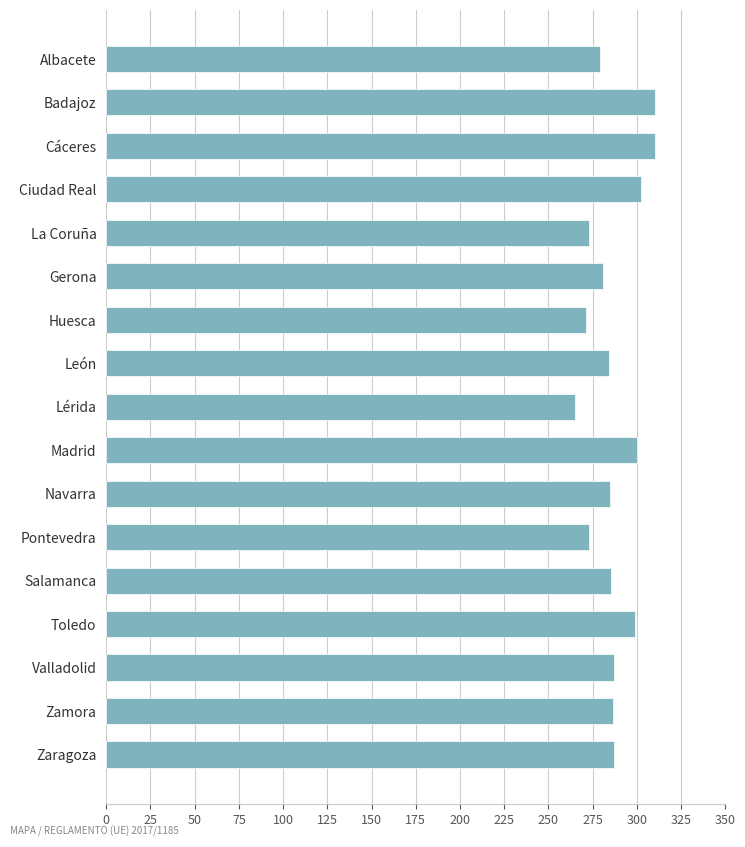

What is the approximate value at La Coruña?

273.0